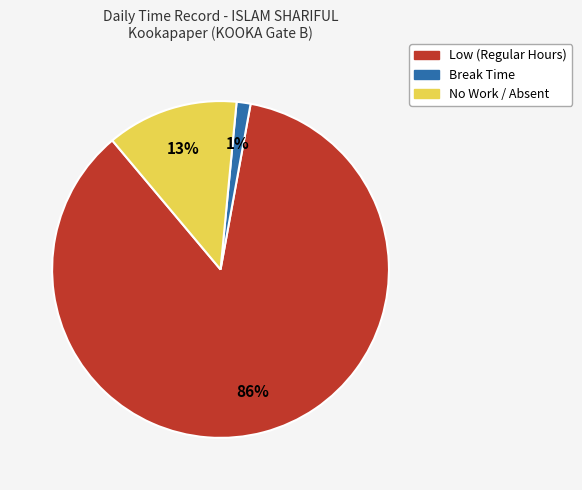

To the nearest percent, what is the difference between the largest and smallest slice percentages?

85%